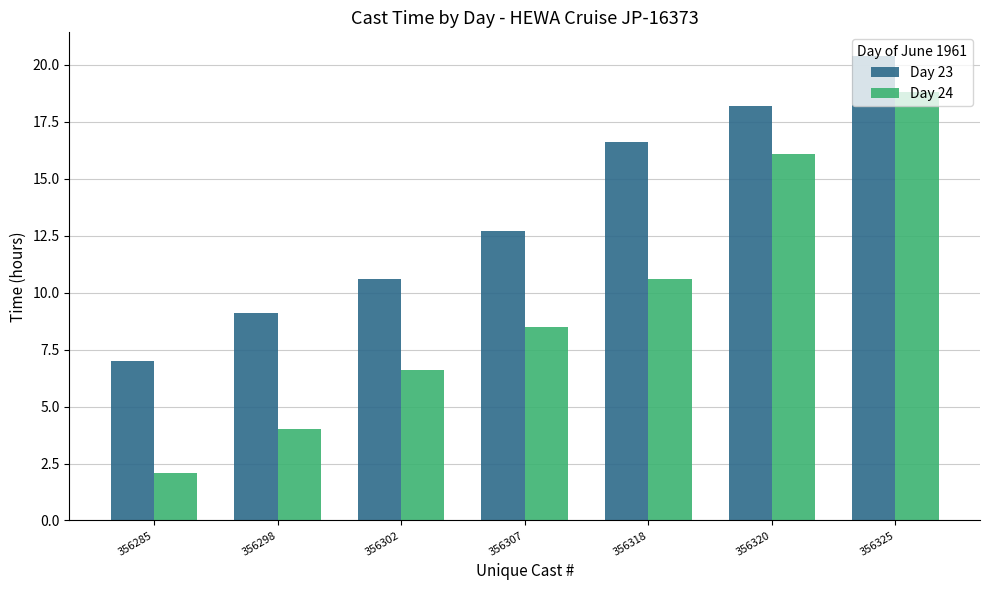

What are all the series names shown in the legend?

Day 23, Day 24